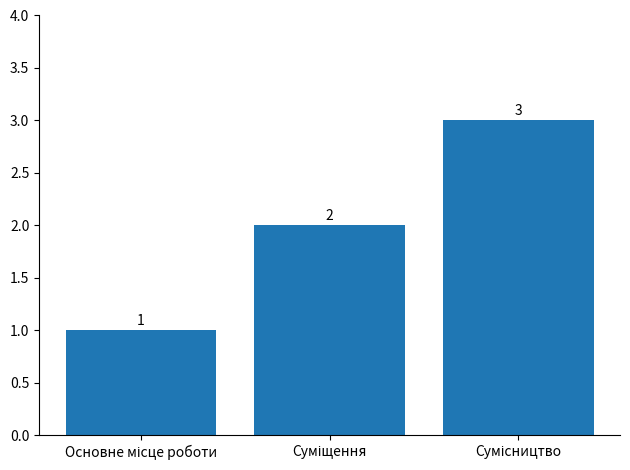

Reading left to right, what are all the values shown in this chart?

1	2	3